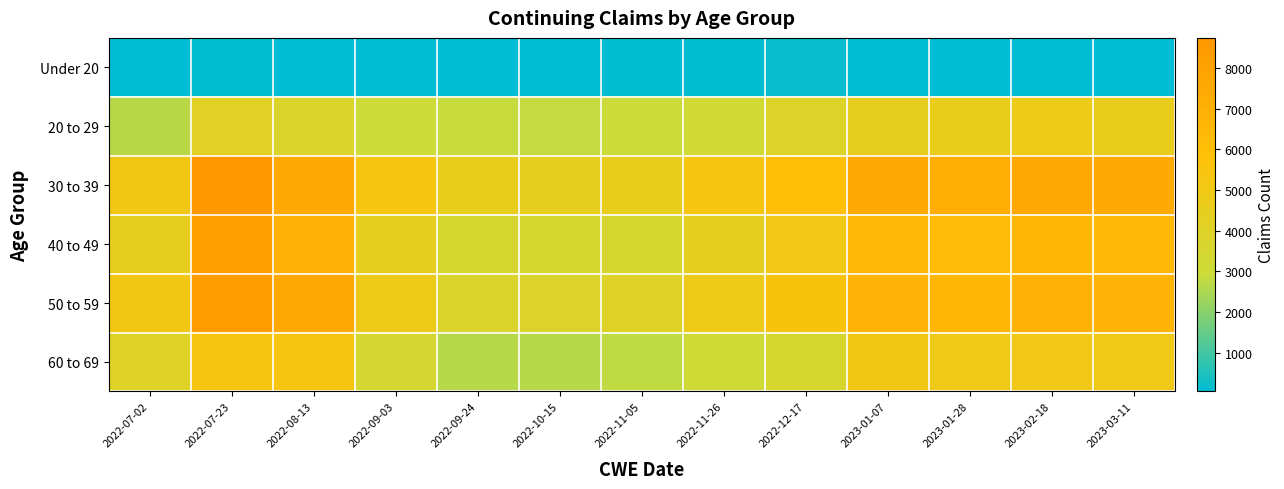

Reading left to right, extract all data points from this chart.

Under 20: 2022-07-02=43	2022-07-23=81	2022-08-13=67	2022-09-03=54	2022-09-24=56	2022-10-15=69	2022-11-05=83	2022-11-26=91	2022-12-17=153	2023-01-07=60	2023-01-28=70	2023-02-18=52	2023-03-11=59
20 to 29: 2022-07-02=2689	2022-07-23=4114	2022-08-13=3746	2022-09-03=2965	2022-09-24=2873	2022-10-15=2860	2022-11-05=2902	2022-11-26=3234	2022-12-17=3865	2023-01-07=4421	2023-01-28=4649	2023-02-18=4736	2023-03-11=4547
30 to 39: 2022-07-02=5106	2022-07-23=8744	2022-08-13=7420	2022-09-03=5341	2022-09-24=4541	2022-10-15=4411	2022-11-05=4502	2022-11-26=5312	2022-12-17=5958	2023-01-07=7395	2023-01-28=7310	2023-02-18=7607	2023-03-11=7484
40 to 49: 2022-07-02=4476	2022-07-23=8218	2022-08-13=6929	2022-09-03=4469	2022-09-24=3493	2022-10-15=3520	2022-11-05=3554	2022-11-26=4410	2022-12-17=5003	2023-01-07=6402	2023-01-28=6225	2023-02-18=6506	2023-03-11=6430
50 to 59: 2022-07-02=5103	2022-07-23=8408	2022-08-13=7612	2022-09-03=4812	2022-09-24=3793	2022-10-15=3828	2022-11-05=4010	2022-11-26=4836	2022-12-17=5597	2023-01-07=6790	2023-01-28=6586	2023-02-18=6855	2023-03-11=6800
60 to 69: 2022-07-02=3941	2022-07-23=5438	2022-08-13=5439	2022-09-03=3425	2022-09-24=2647	2022-10-15=2639	2022-11-05=2792	2022-11-26=3124	2022-12-17=3517	2023-01-07=5079	2023-01-28=4881	2023-02-18=5031	2023-03-11=4921